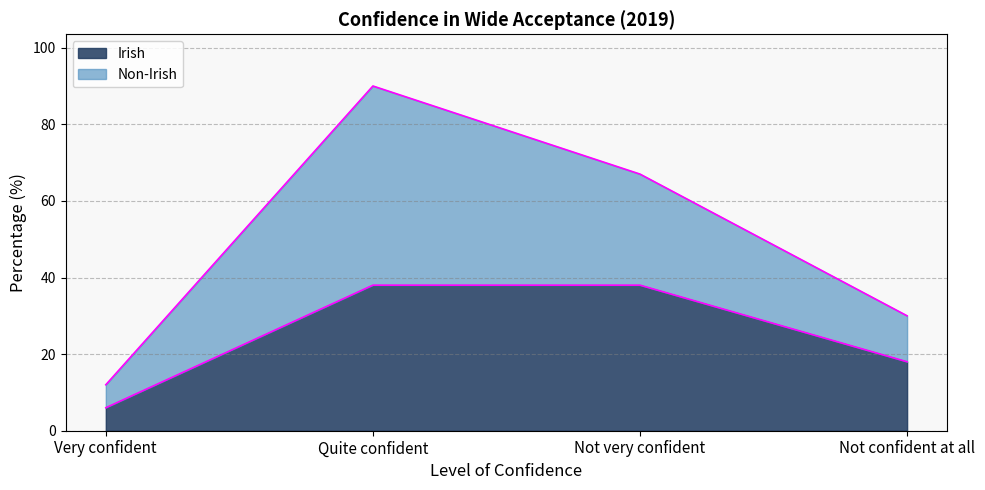

What is the minimum value shown in the chart?

6